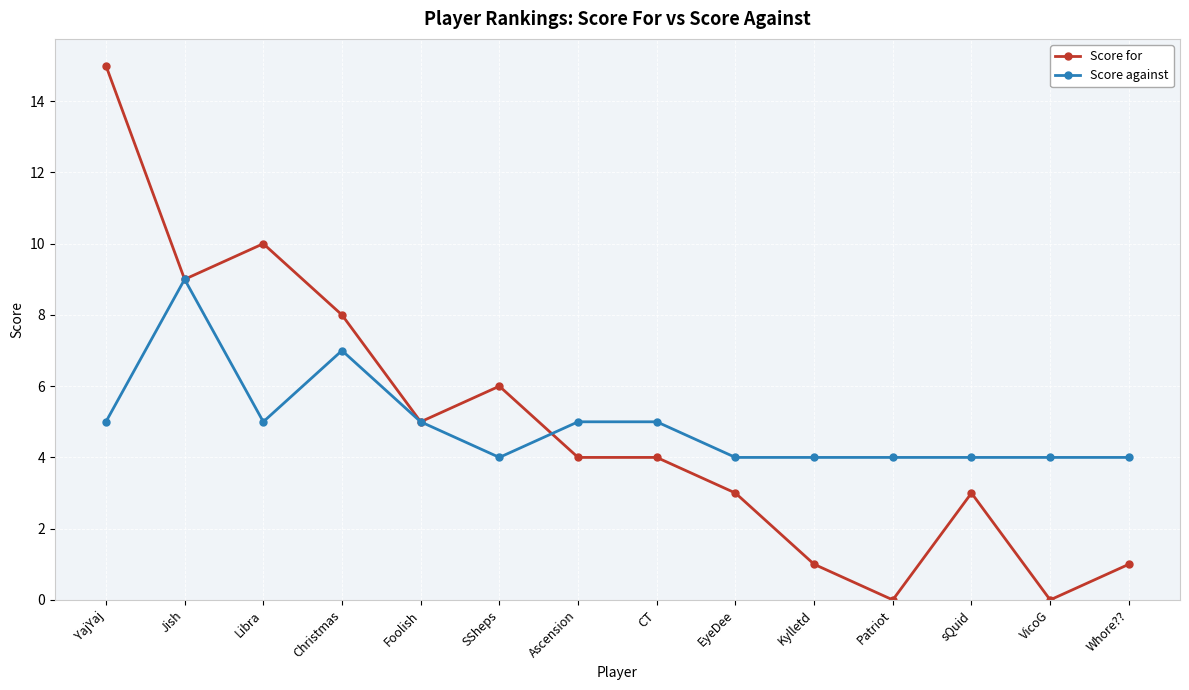

Where is the first local maximum for Score against?

Jish